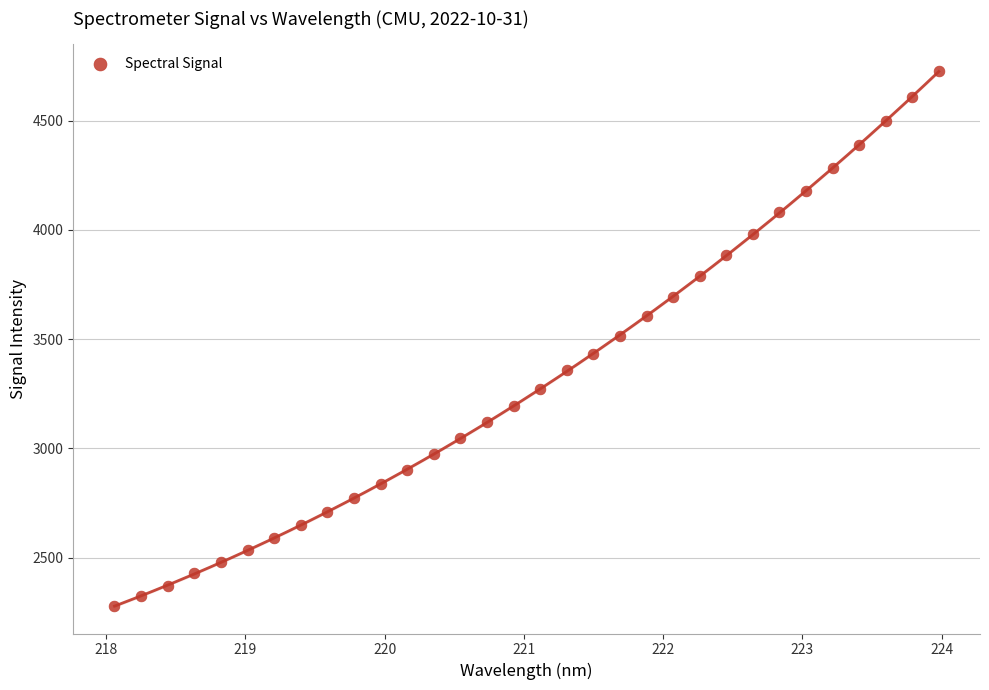

What is the range of X values (max minus min)?

5.9